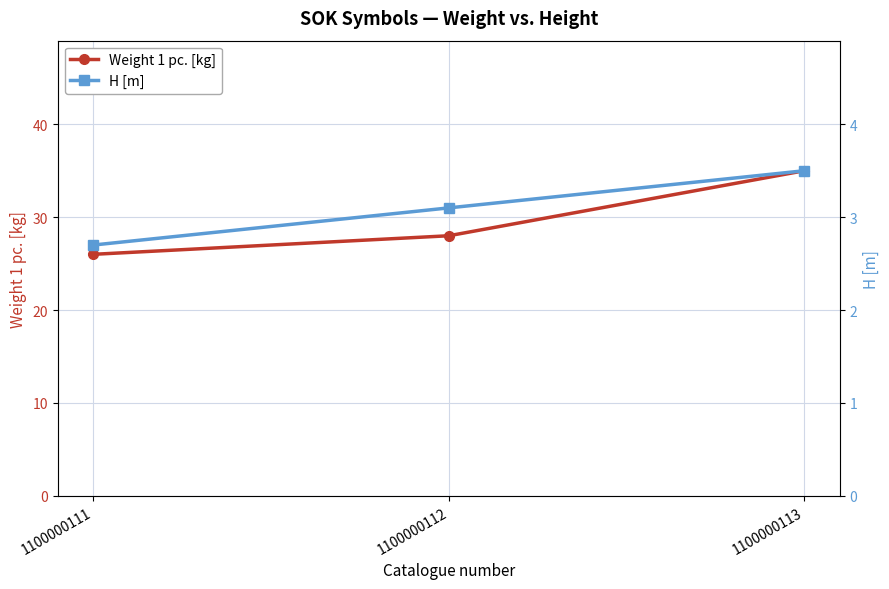

Count the H [m] values in the range 2 to 3.

1